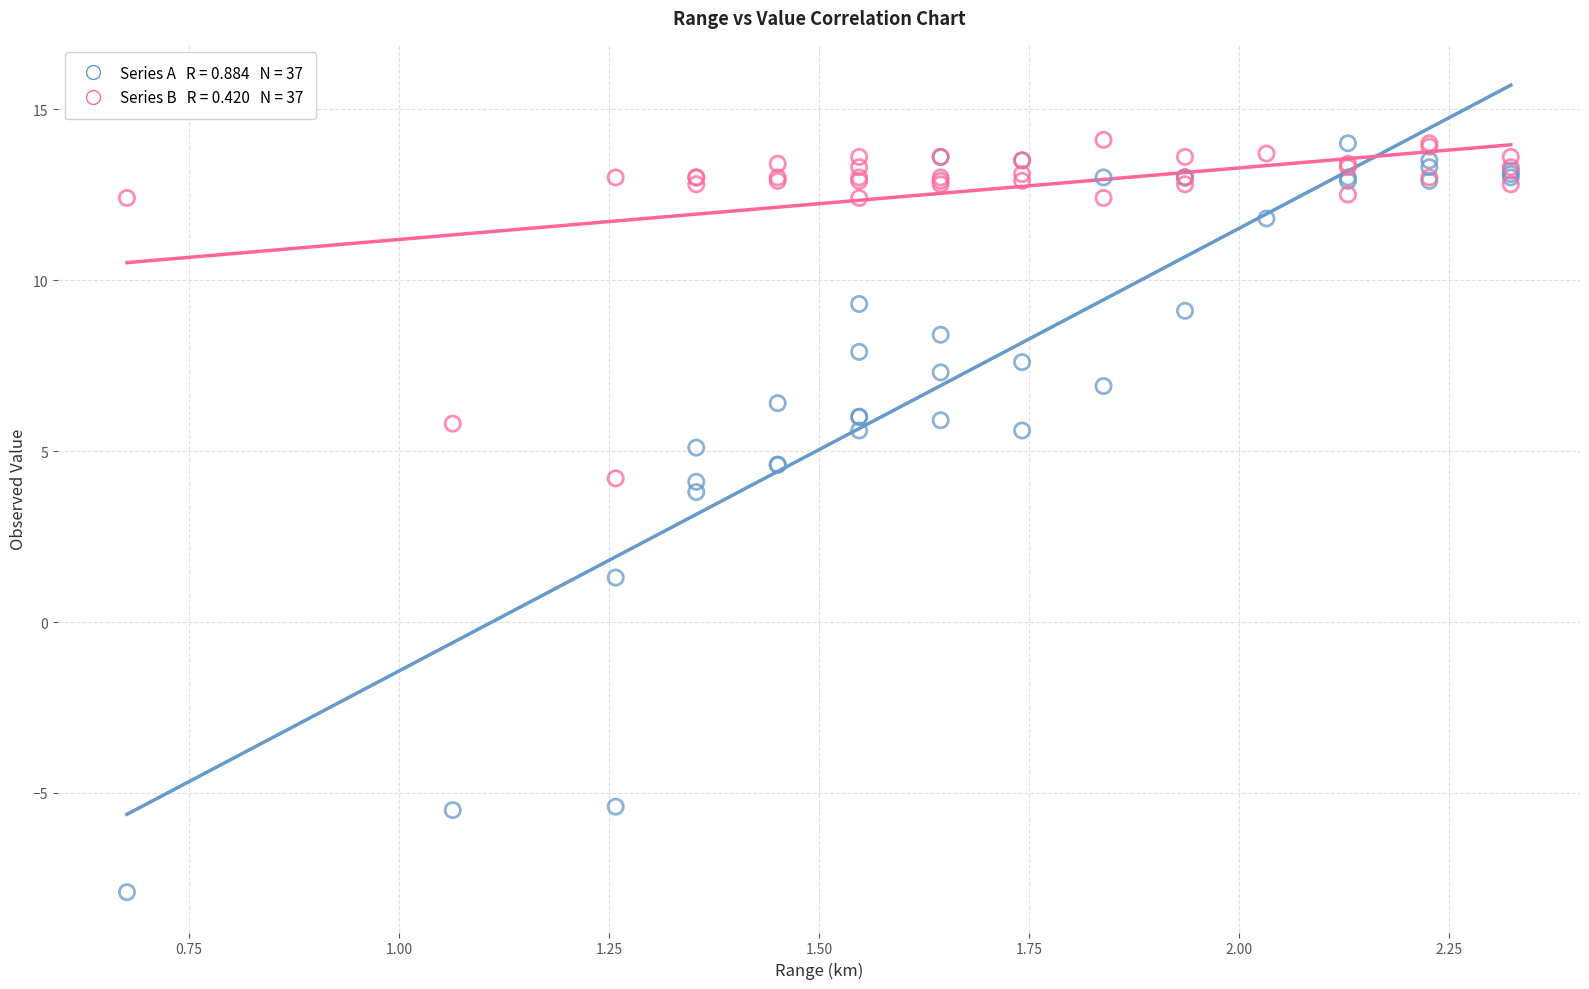

Across all series, what Y value is closest to 3?

3.8